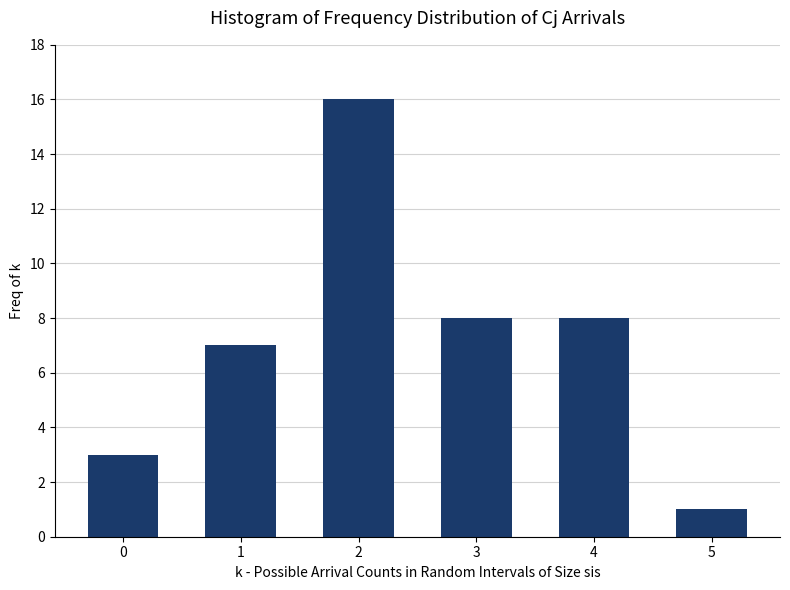

Reading right to left, transcribe all the data shown in this chart.

5=1	4=8	3=8	2=16	1=7	0=3